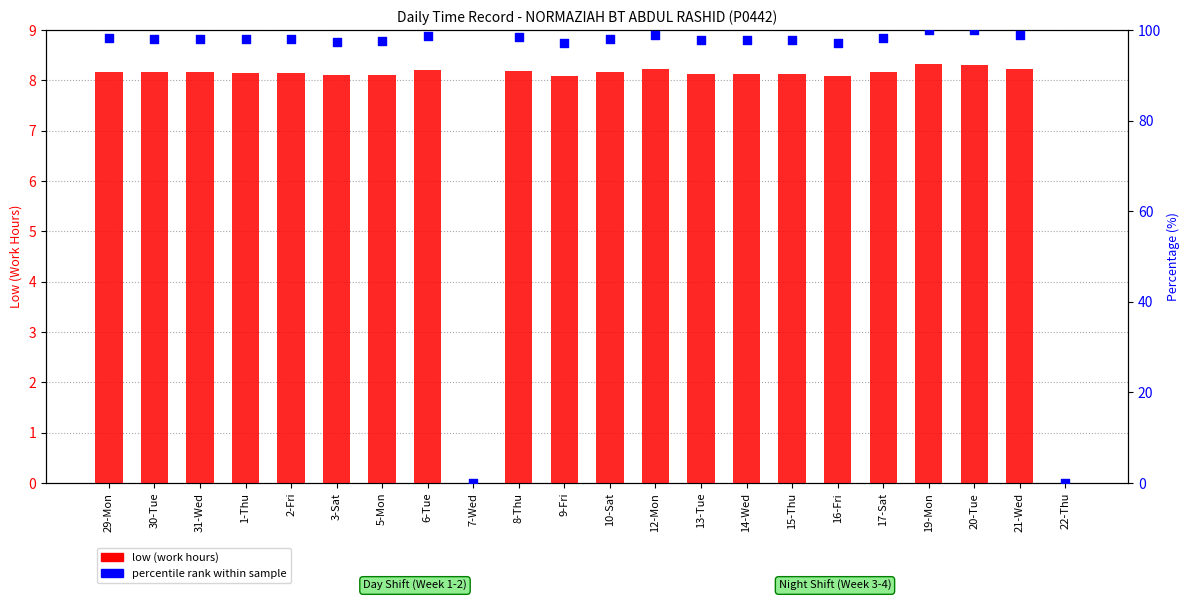

Is the value of percentile rank within sample at 6-Tue greater than the value of low (work hours) at 7-Wed?

Yes